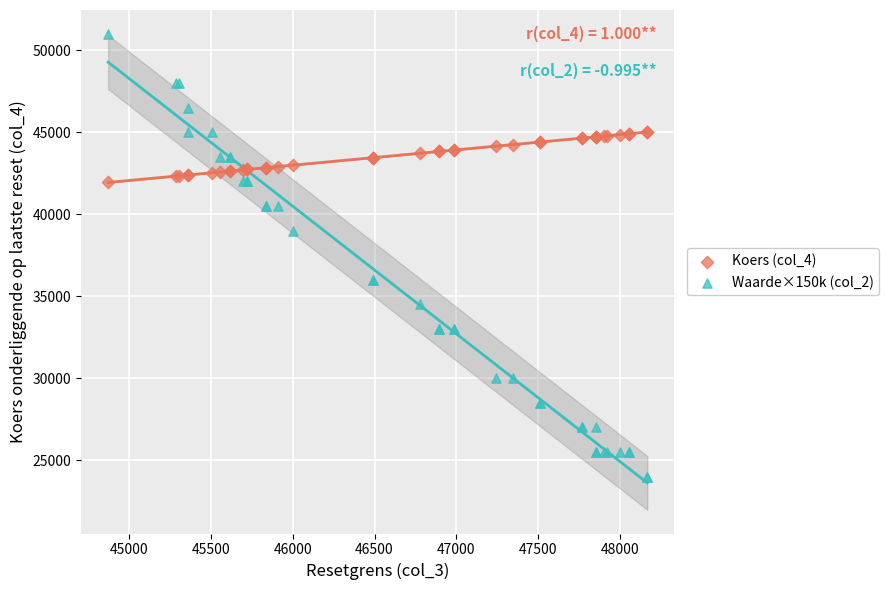

What is the X range (max minus min) for the scatter plot?

3290.9